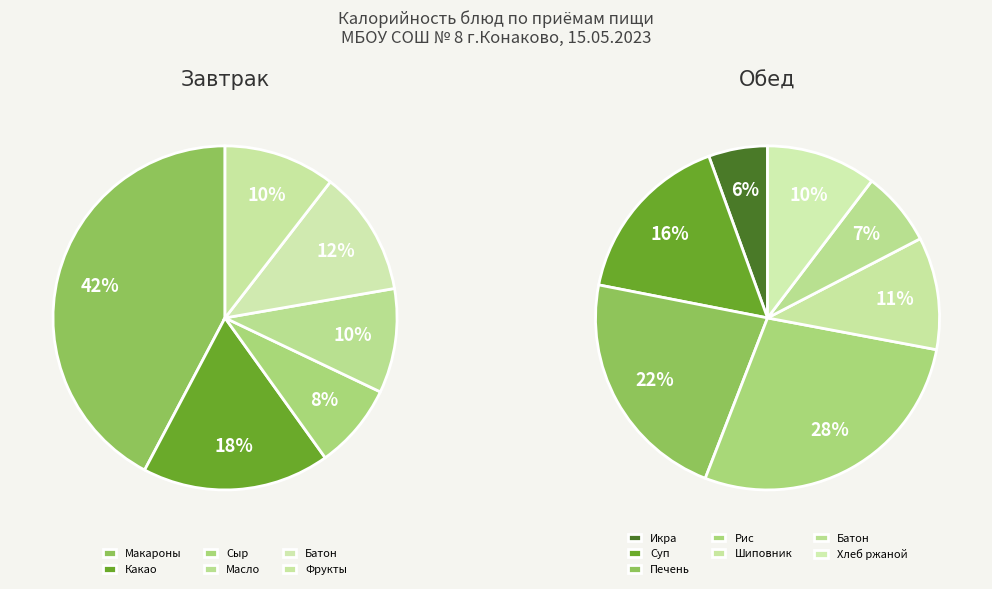

Which has a higher value, Хлеб ржаной or Икра кабачковая?

Хлеб ржаной